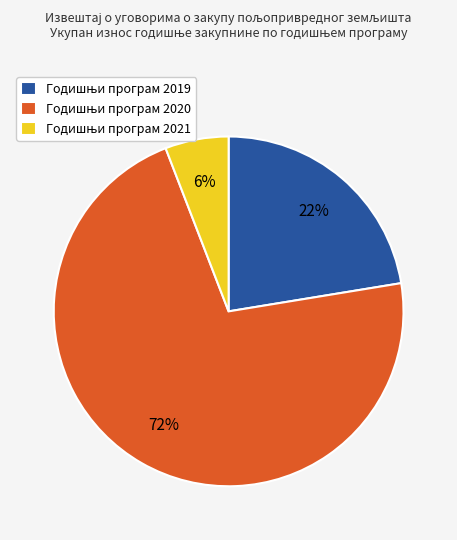

Is there any slice that represents more than half of the pie?

Yes